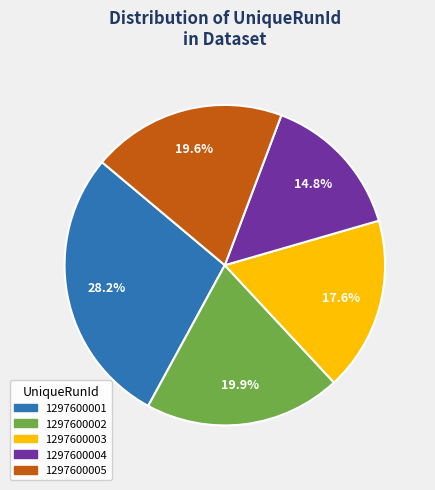

Does any single category account for the majority?

No